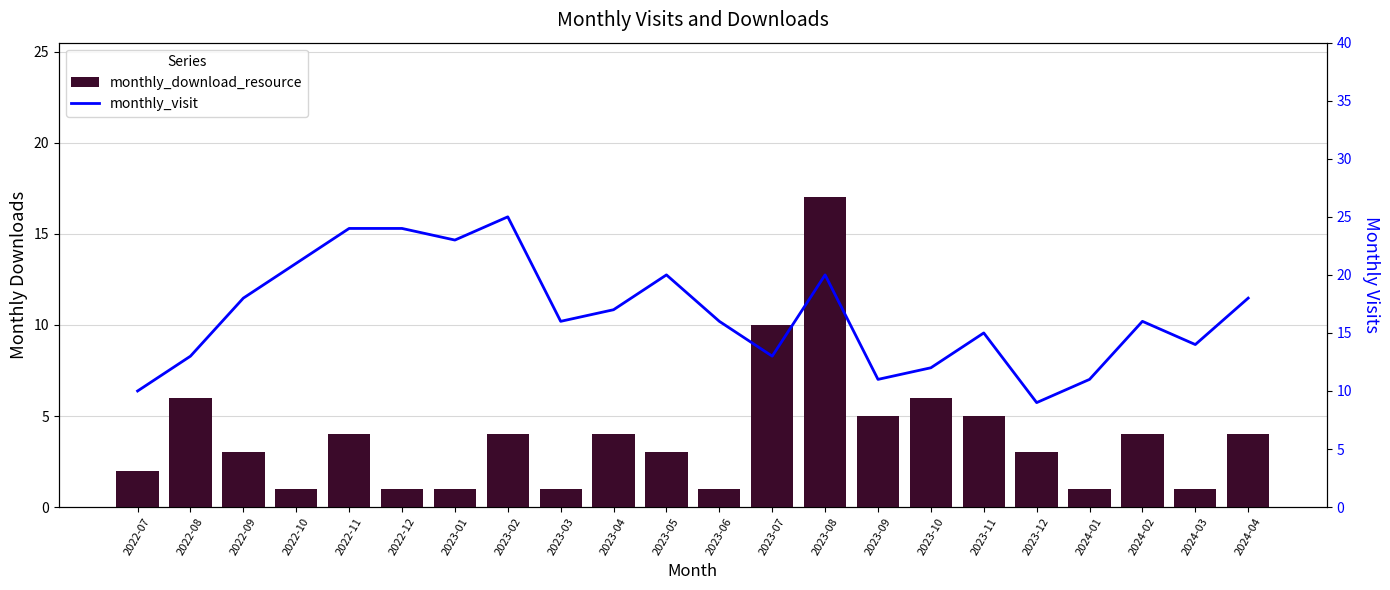

Count the number of categories in the chart.

22